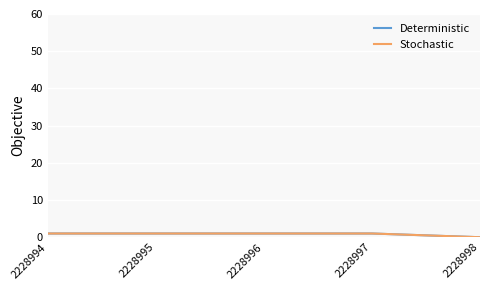

Is this an area chart (filled region under the line)?

No